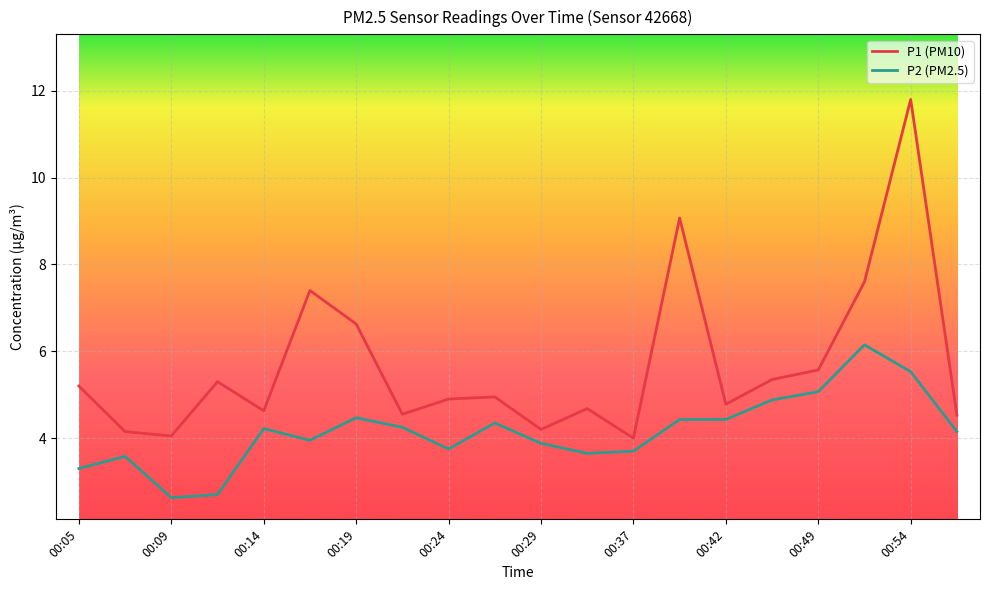

What is the difference between the maximum and minimum values in the P1 (PM10) series?

7.8